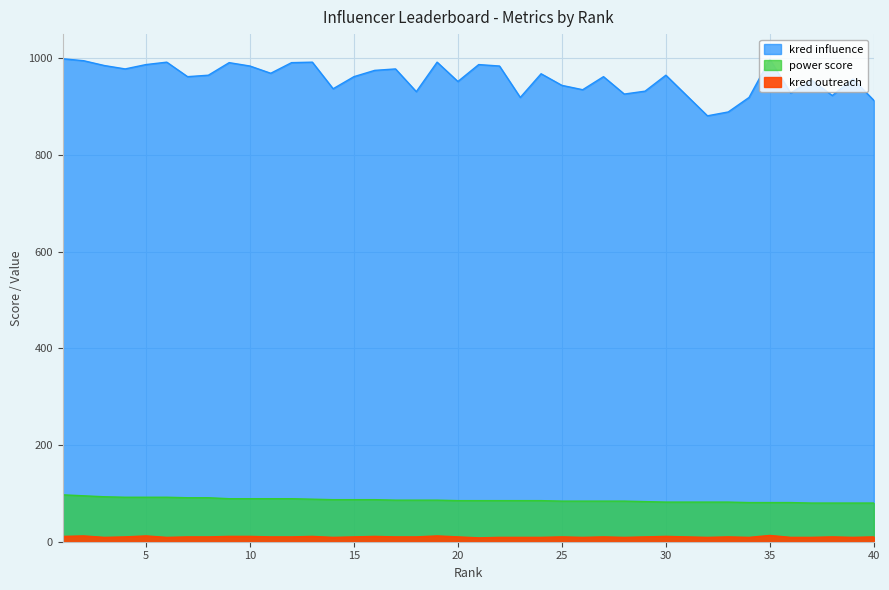

How many lines are shown in the chart?

3